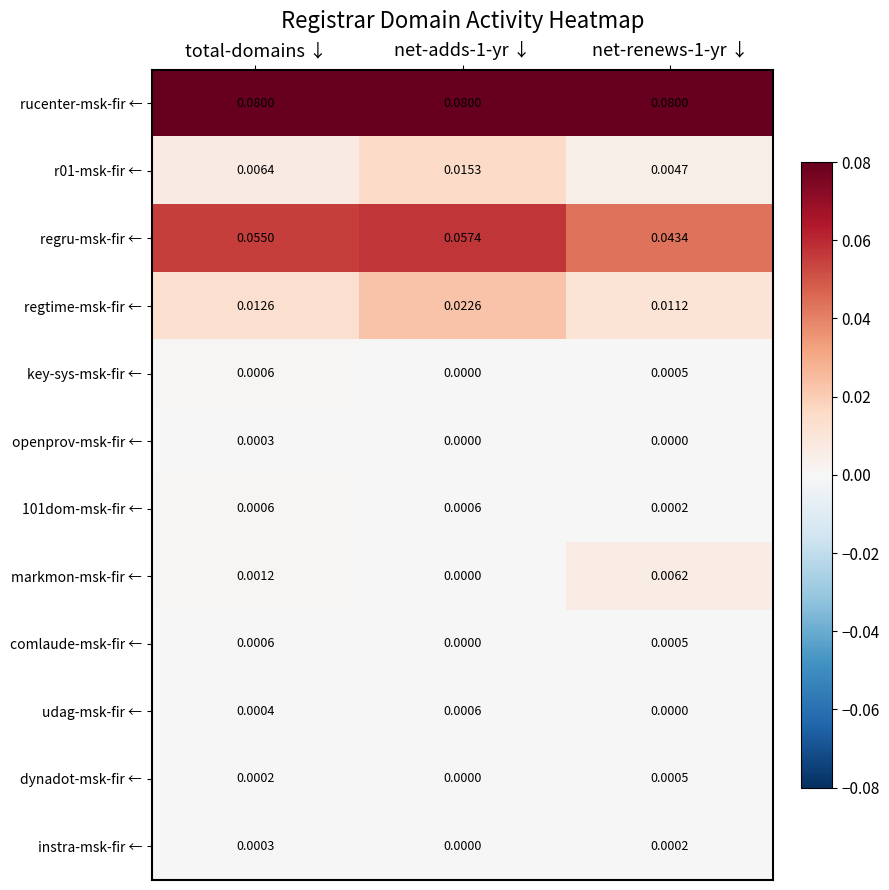

Count the number of data series in this chart.

12